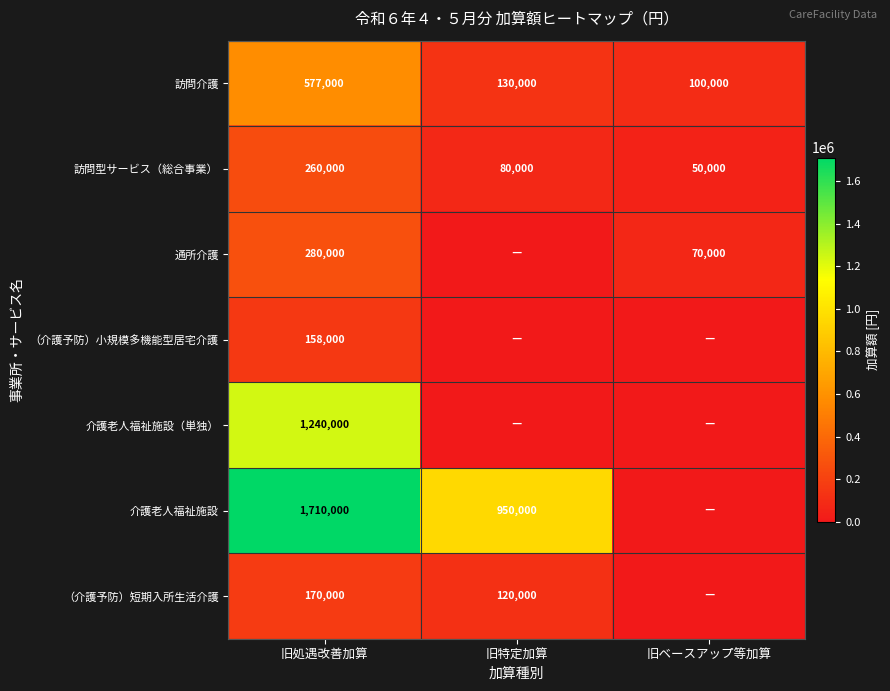

What is the sum of the 訪問介護 values at 旧ベースアップ等加算 and 旧処遇改善加算?

677000